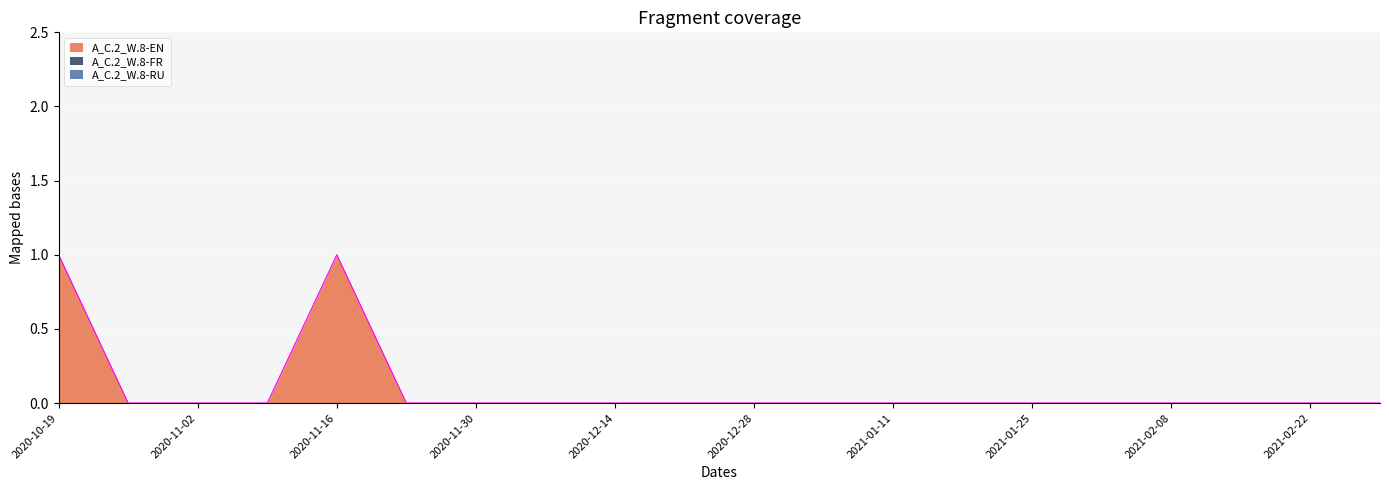

How many A_C.2_W.8-EN values are between 0 and 1?

20